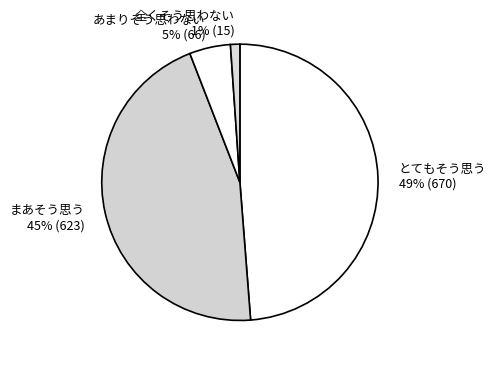

How many segments does this pie chart have?

4